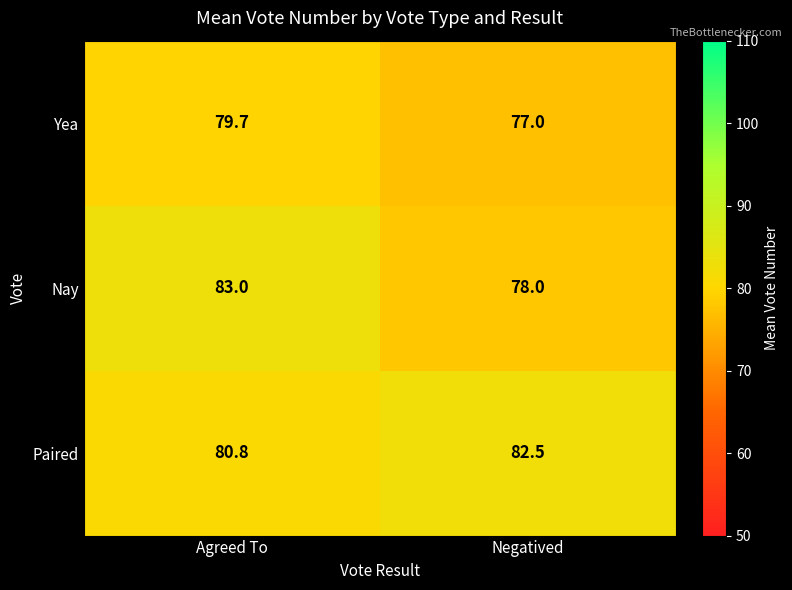

At which category does the chart reach its minimum across all series?

Negatived